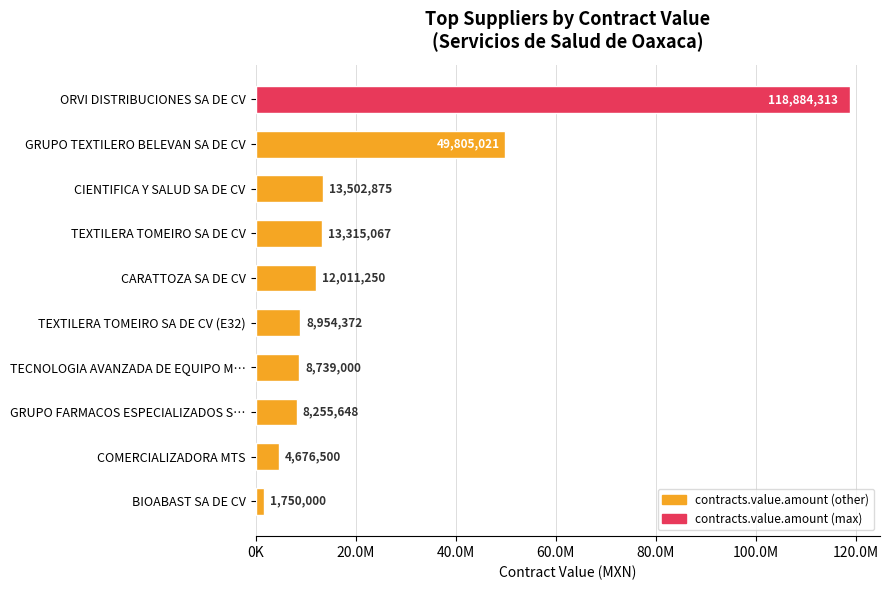

What is the difference between the maximum and minimum values?

117134312.7